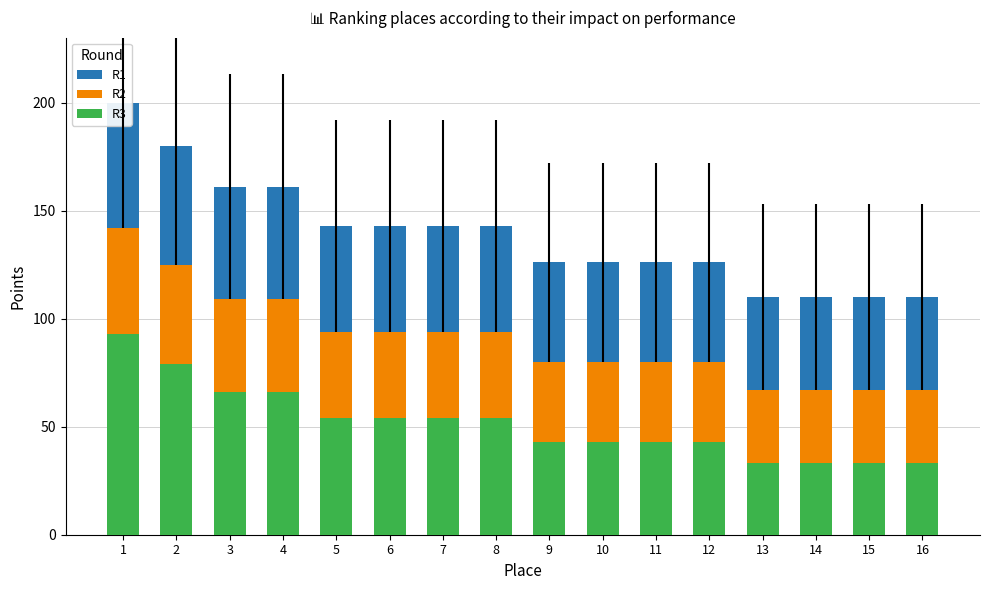

What is the approximate value of R2 at 16?

67